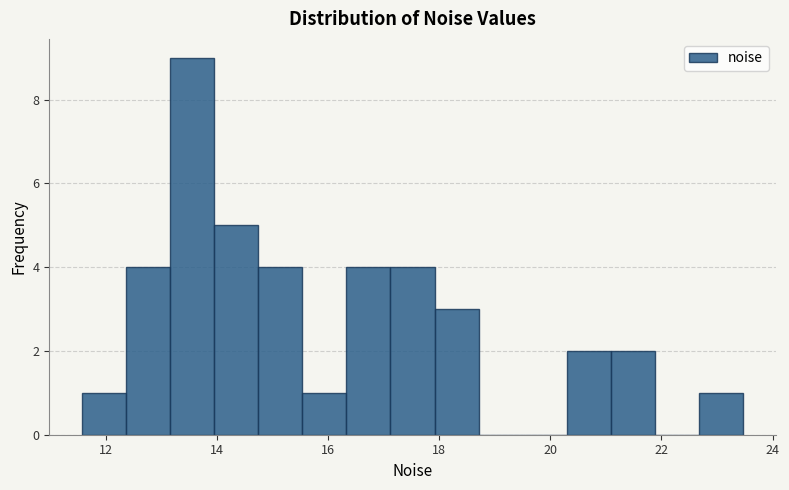

Read against the x-axis, roughly where is the centre of the tallest bar?

13.6